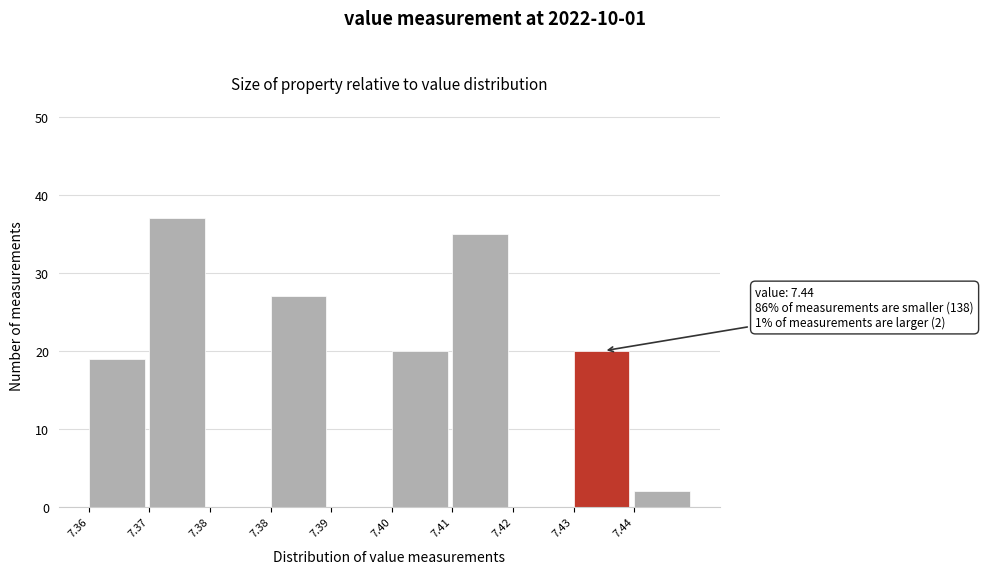

How many distinct data groups are displayed?

1